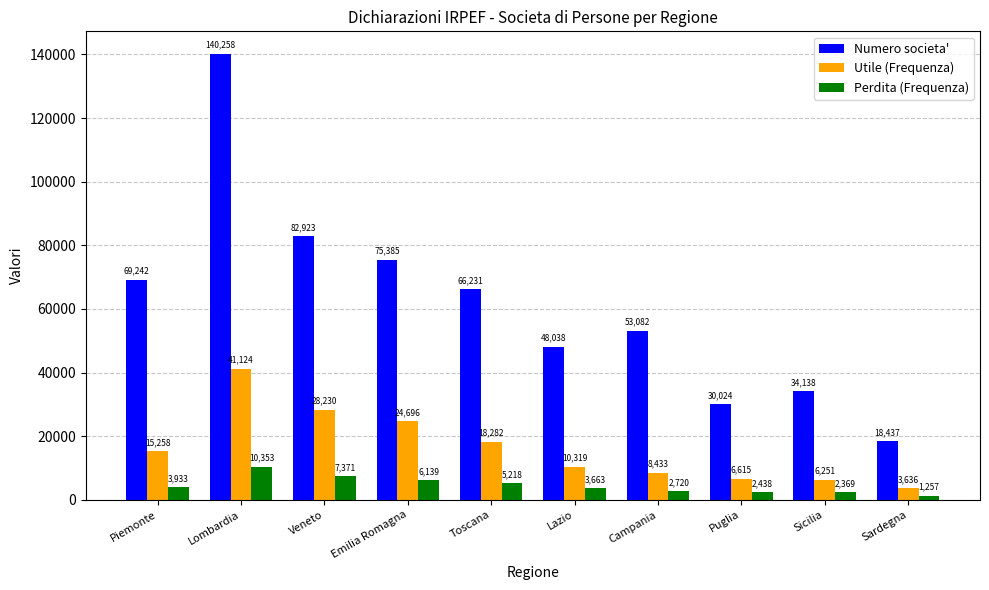

Which series changed the most between Piemonte and Toscana?

Utile (Frequenza)